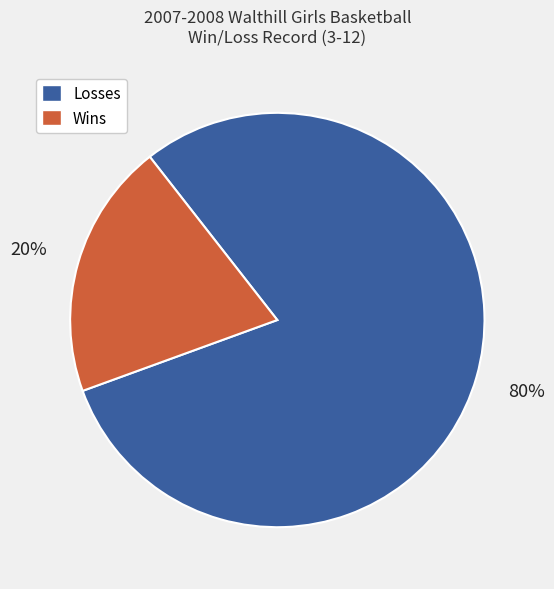

True or false: Losses accounts for 80% of the total.

True